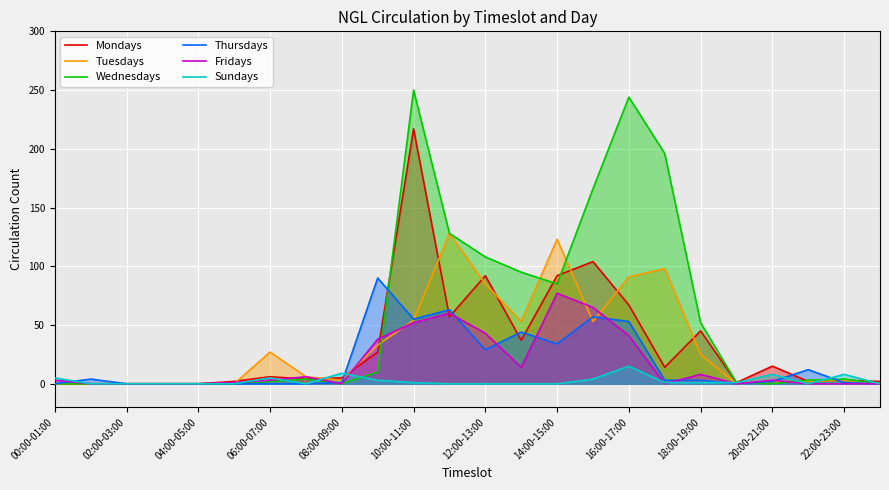

Which series has the widest spread of values?

Wednesdays